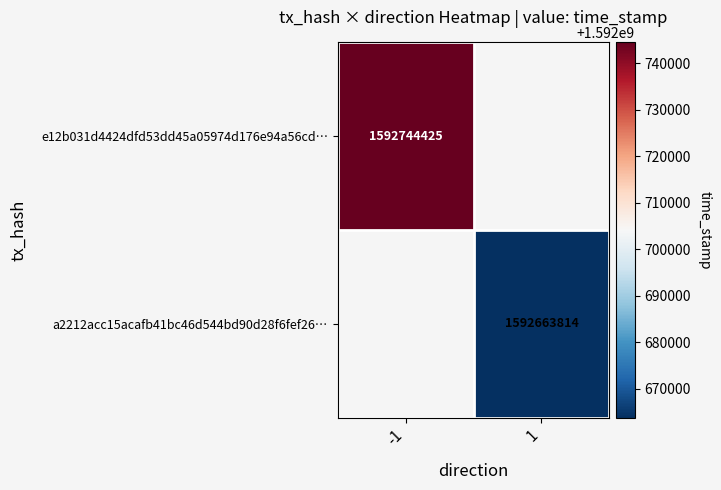

True or false: a2212acc15acafb41bc46d544bd90d28f6fef26… has a value of 2752354136.7 at 1.

False